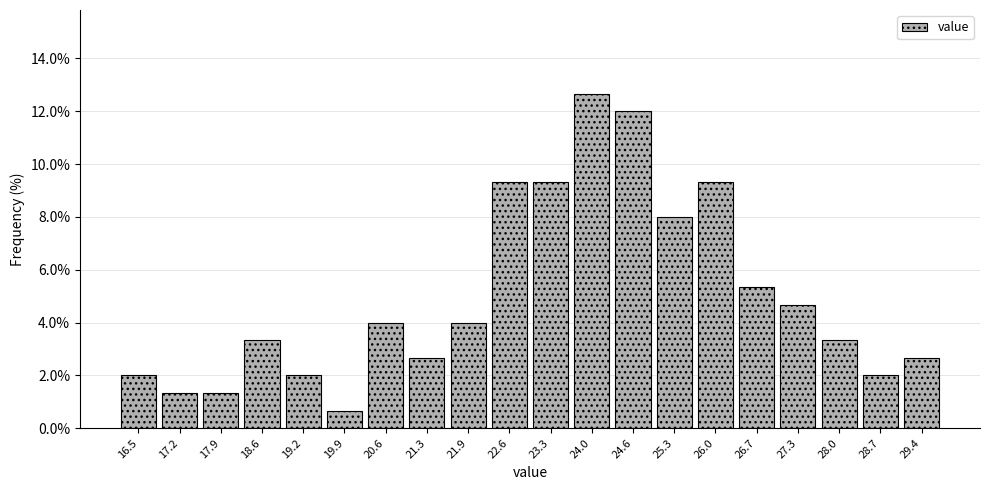

How tall is the bar that spans 16.2 to 16.9 on the x-axis? Neither the bar edges nor the heights are printed on the chart, so give them approximately, as read against the axes.

2.0